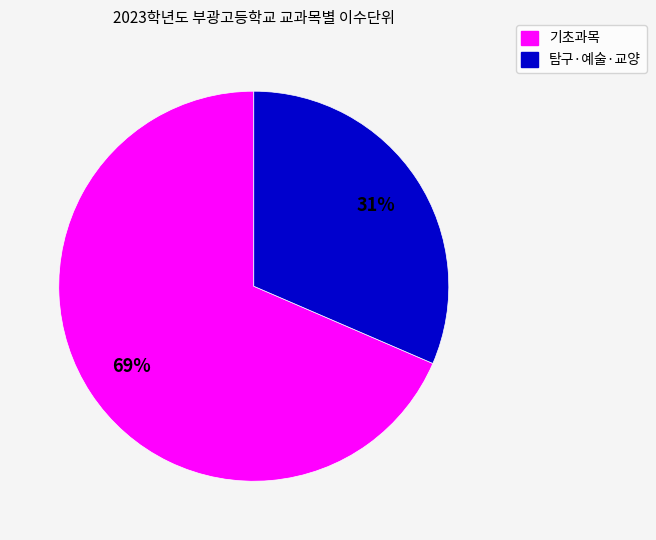

Does any single category account for the majority?

Yes